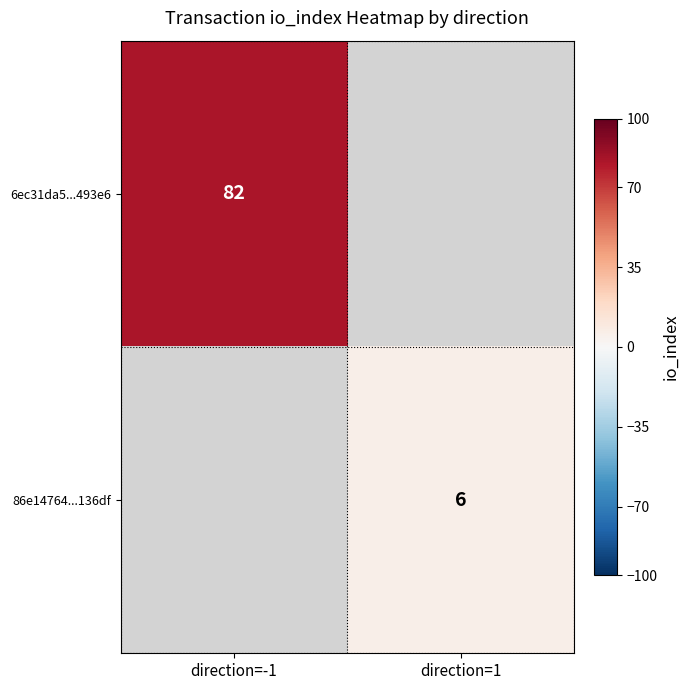

Is the value of 86e14764...136df at direction=1 greater than the value of 6ec31da5...493e6 at direction=-1?

No